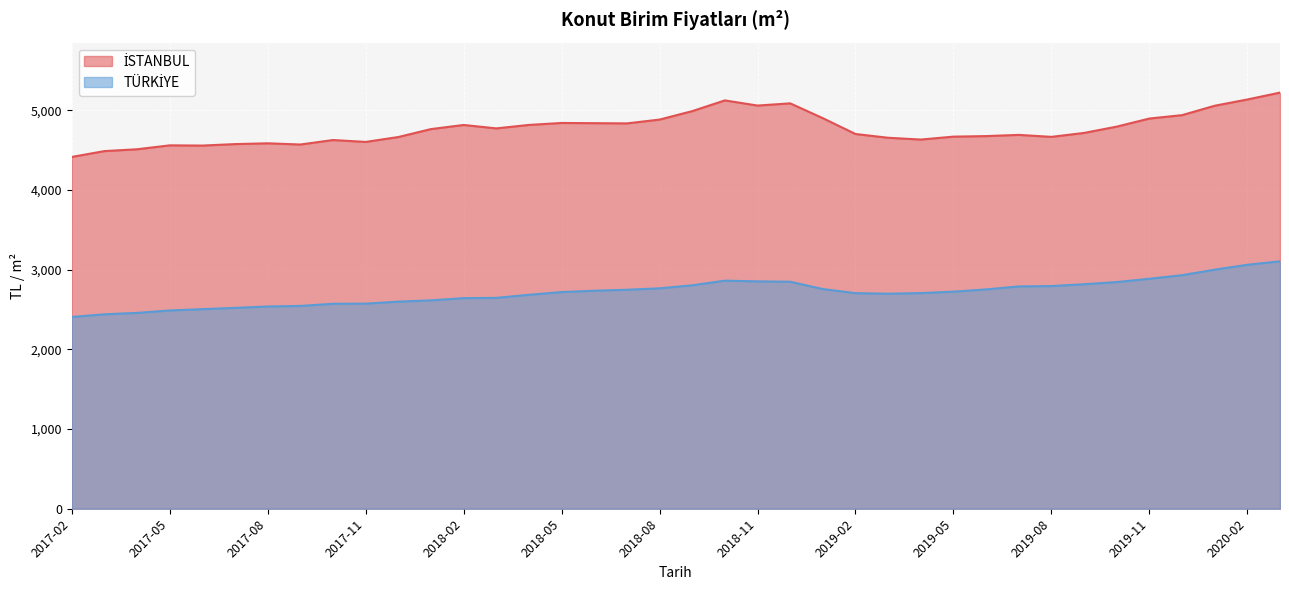

What is the maximum value shown in the chart?

5221.1